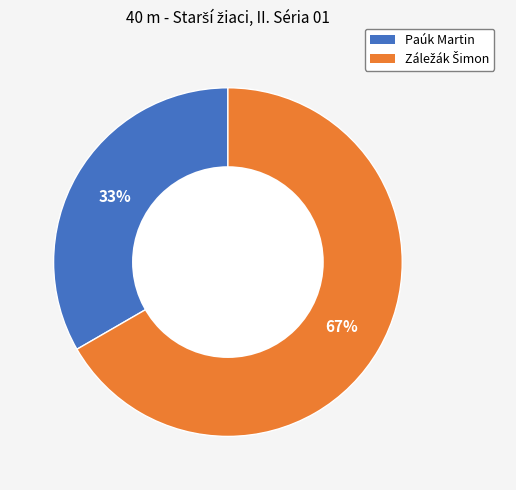

Is it true that Paúk Martin is 45% of the pie?

False